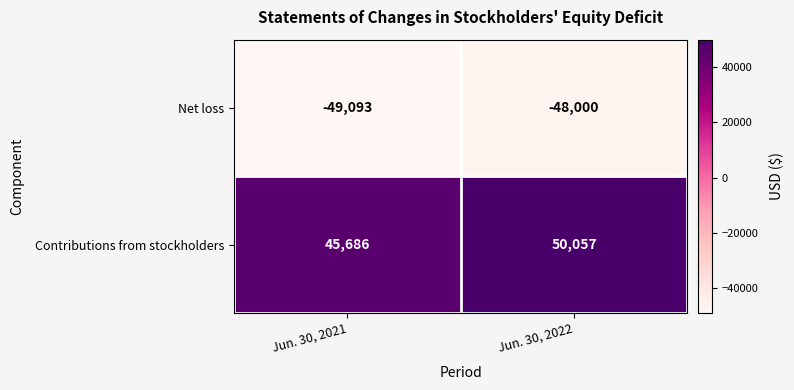

What is the smallest value displayed?

-49093